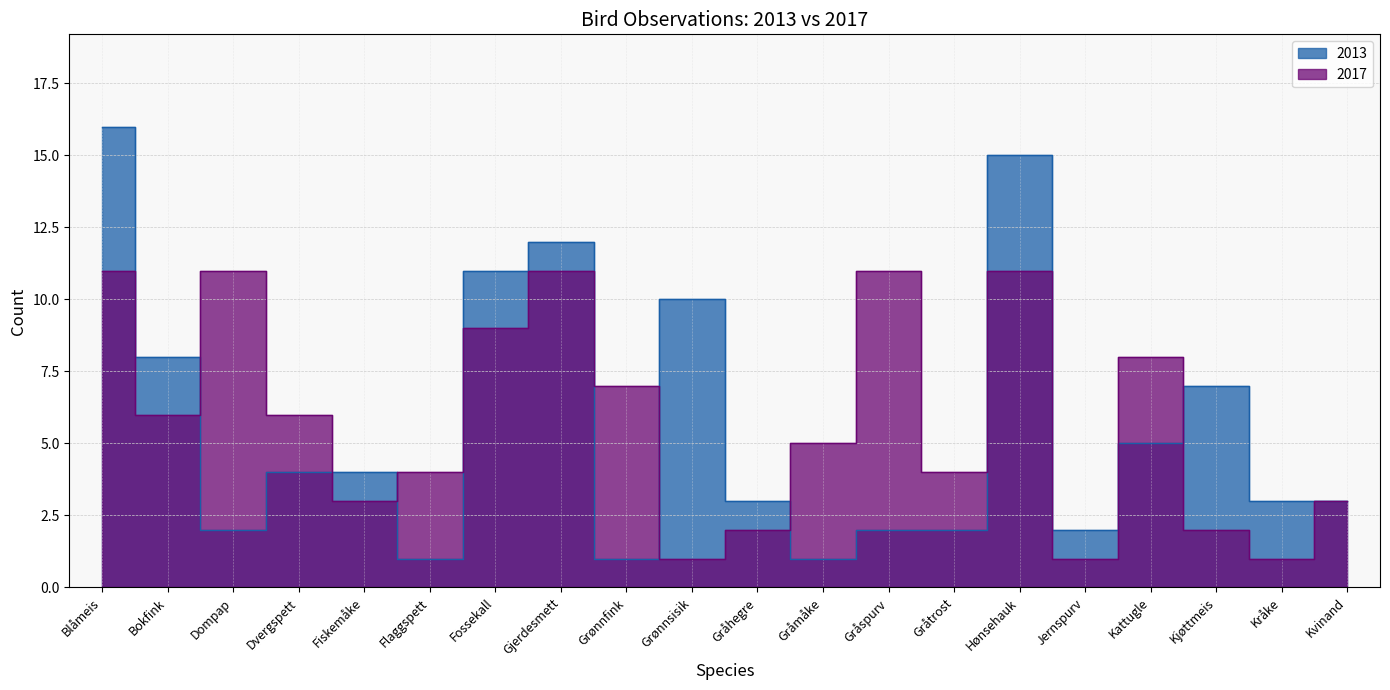

What is the difference between the highest and lowest values at Gråtrost?

2